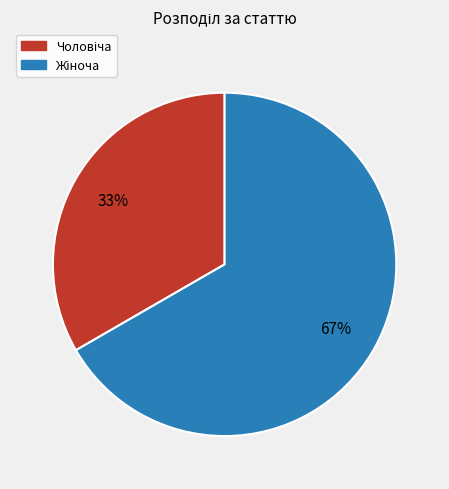

Is there a majority slice in this chart?

Yes